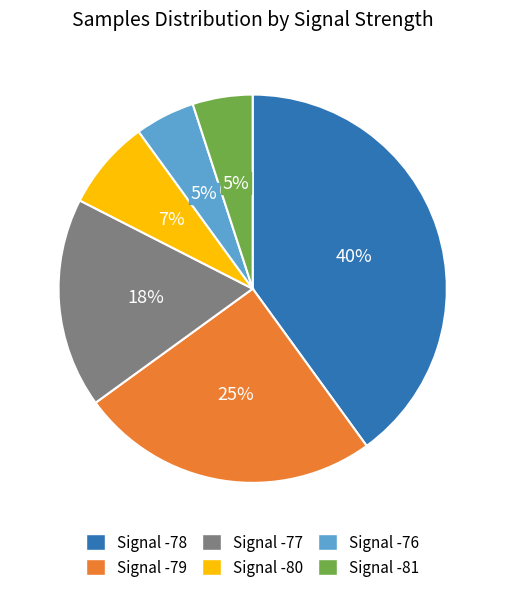

How many segments does this pie chart have?

6